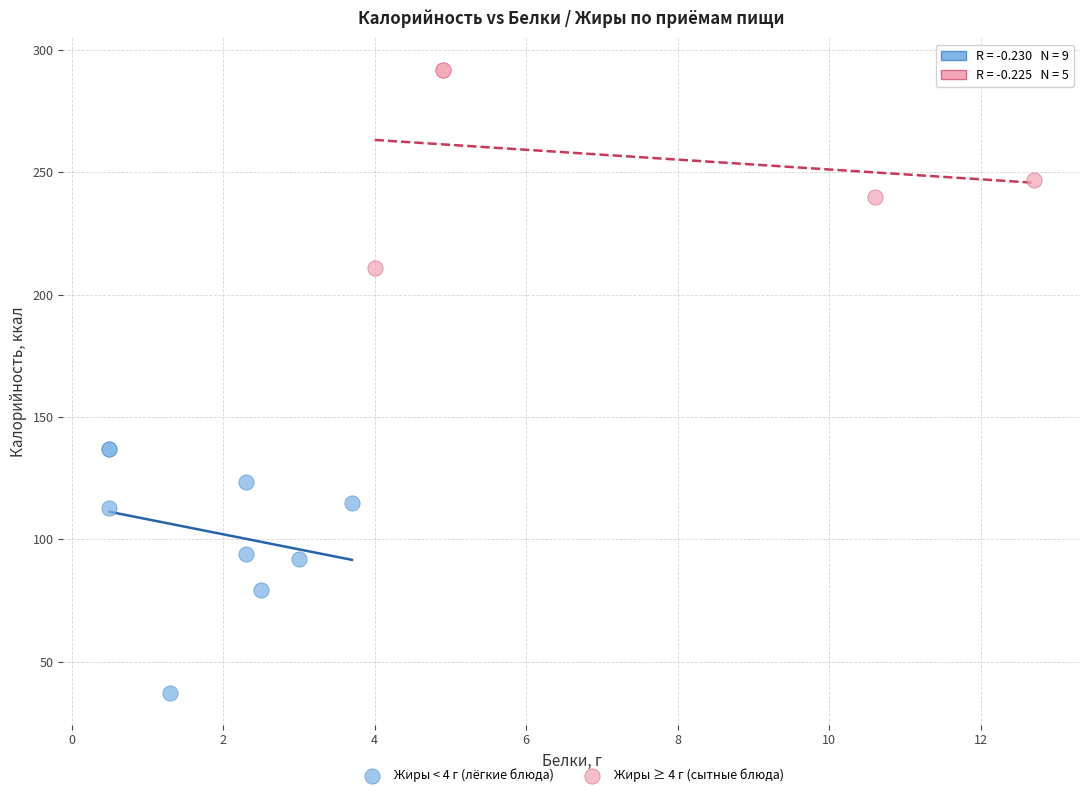

Which series has the largest Y range (max minus min)?

Жиры < 4 г (лёгкие блюда)